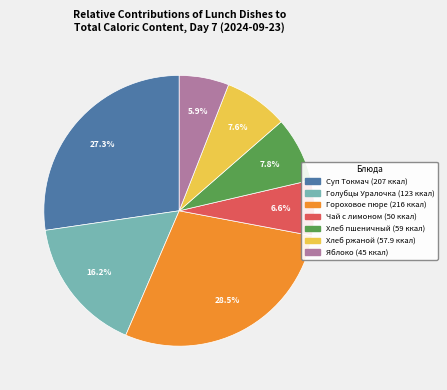

Which has a higher value, Чай с лимоном or Суп Токмач?

Суп Токмач